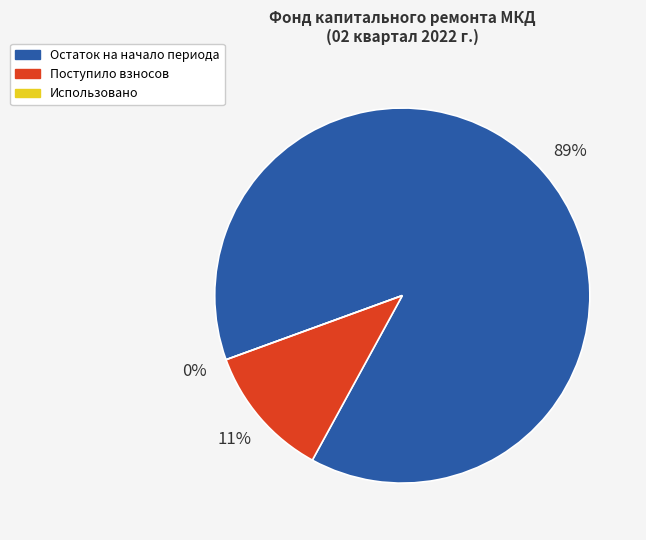

Count the number of slices in the pie.

3